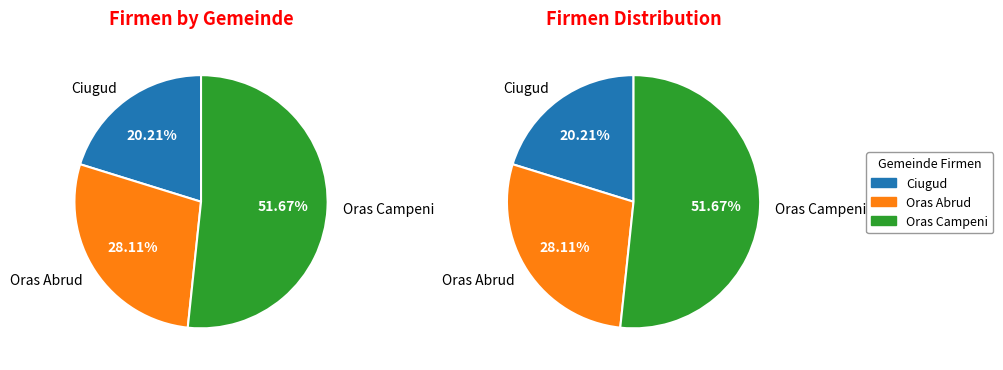

To the nearest percent, what is the combined percentage of Ciugud and Oras Abrud?

48%